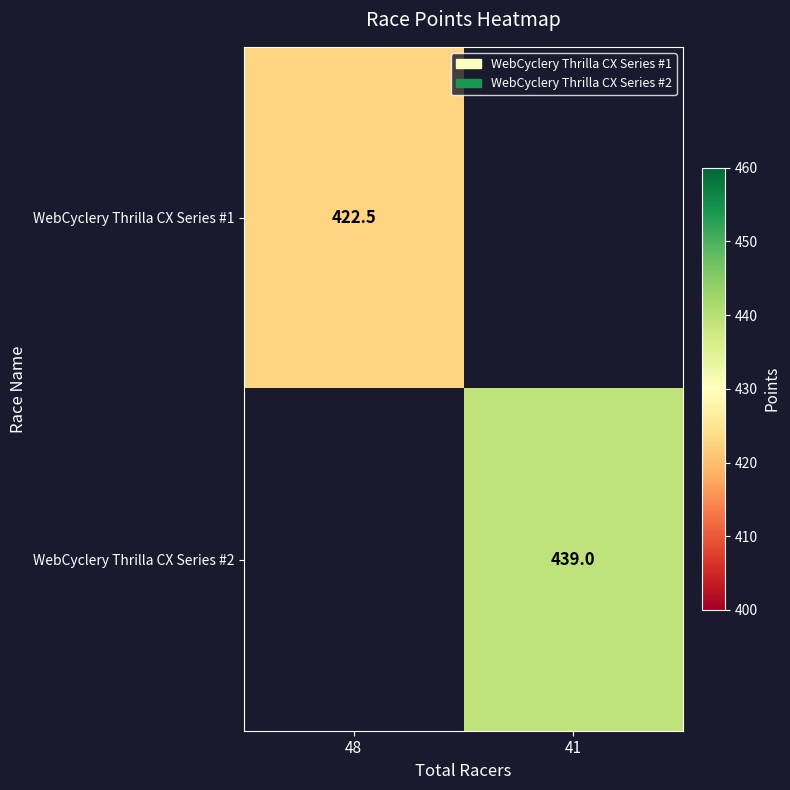

What is the minimum value shown in the chart?

422.5